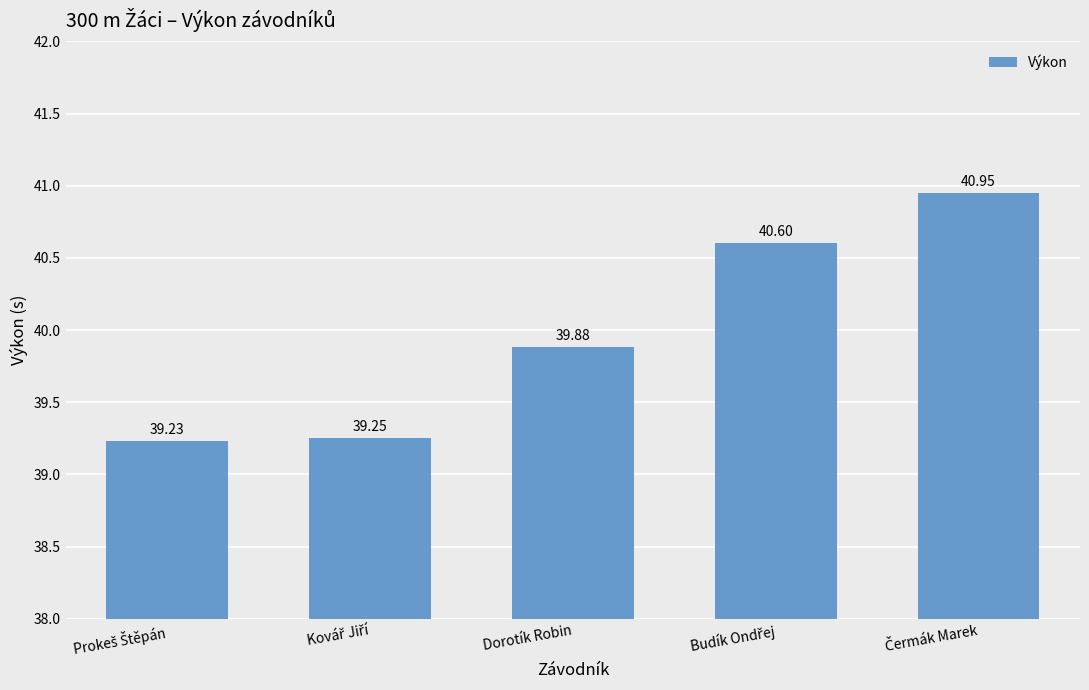

At which label is the value closest to 40?

Dorotík Robin